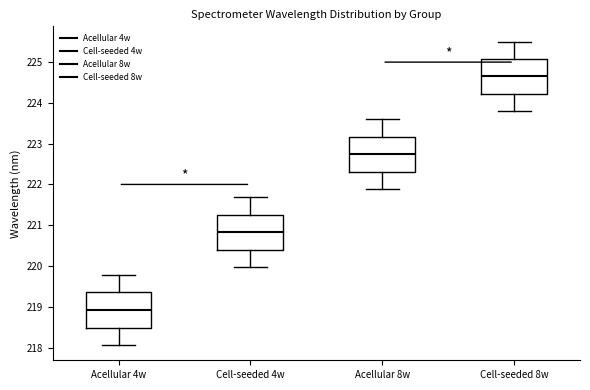

Which box has the lowest median line?

Acellular 4w